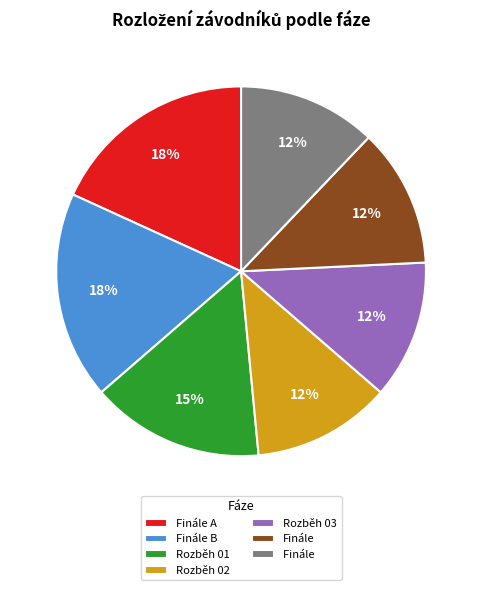

To the nearest percent, what is the average slice percentage?

14%